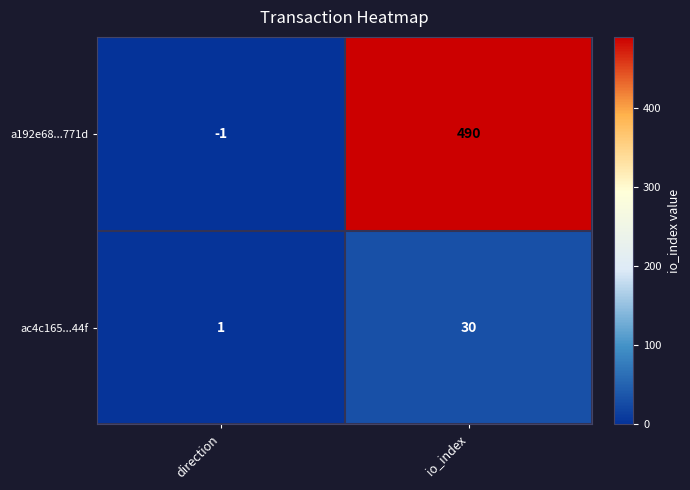

Reading left to right, list all the values displayed in this chart.

a192e68...771d: direction=-1	io_index=490
ac4c165...44f: direction=1	io_index=30